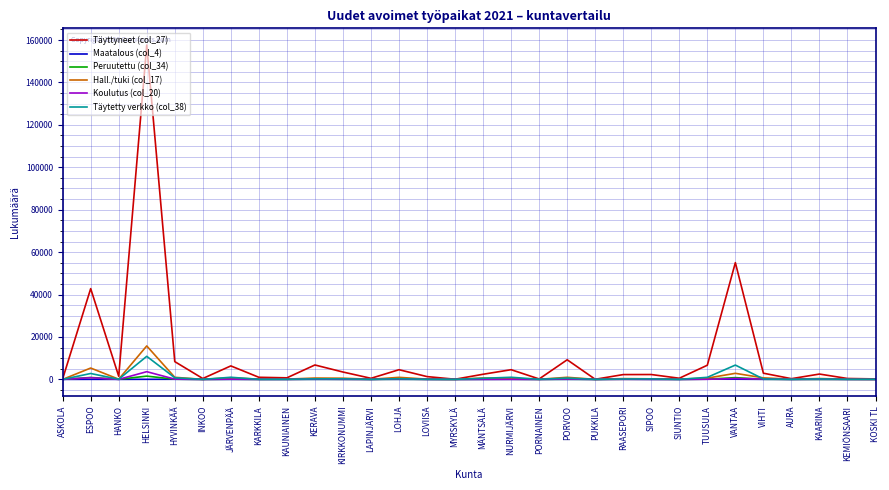

Which series has the largest range (max minus min)?

Täyttyneet (col_27)